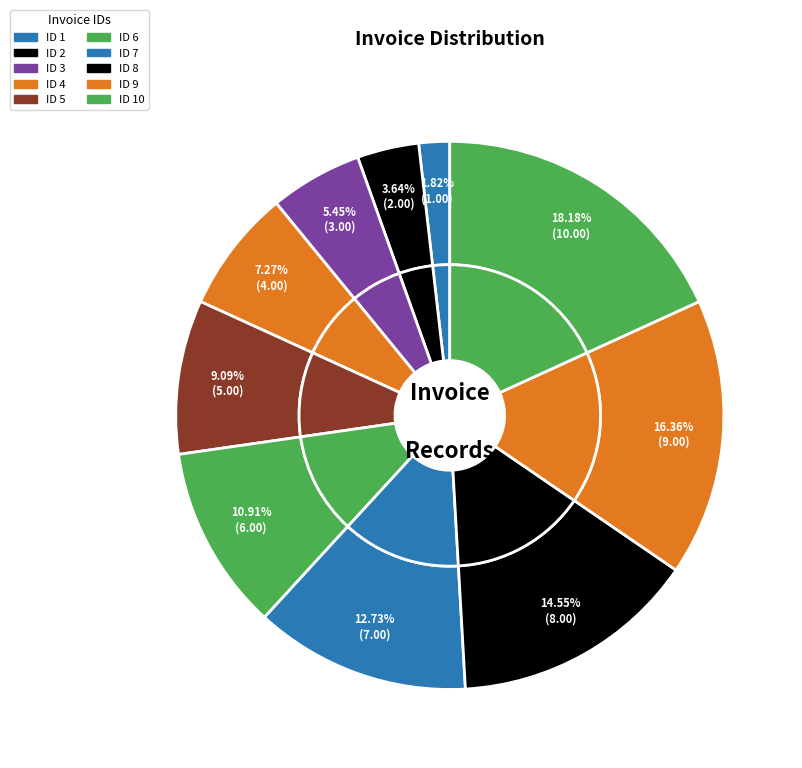

Which category has the smallest portion of the pie?

1